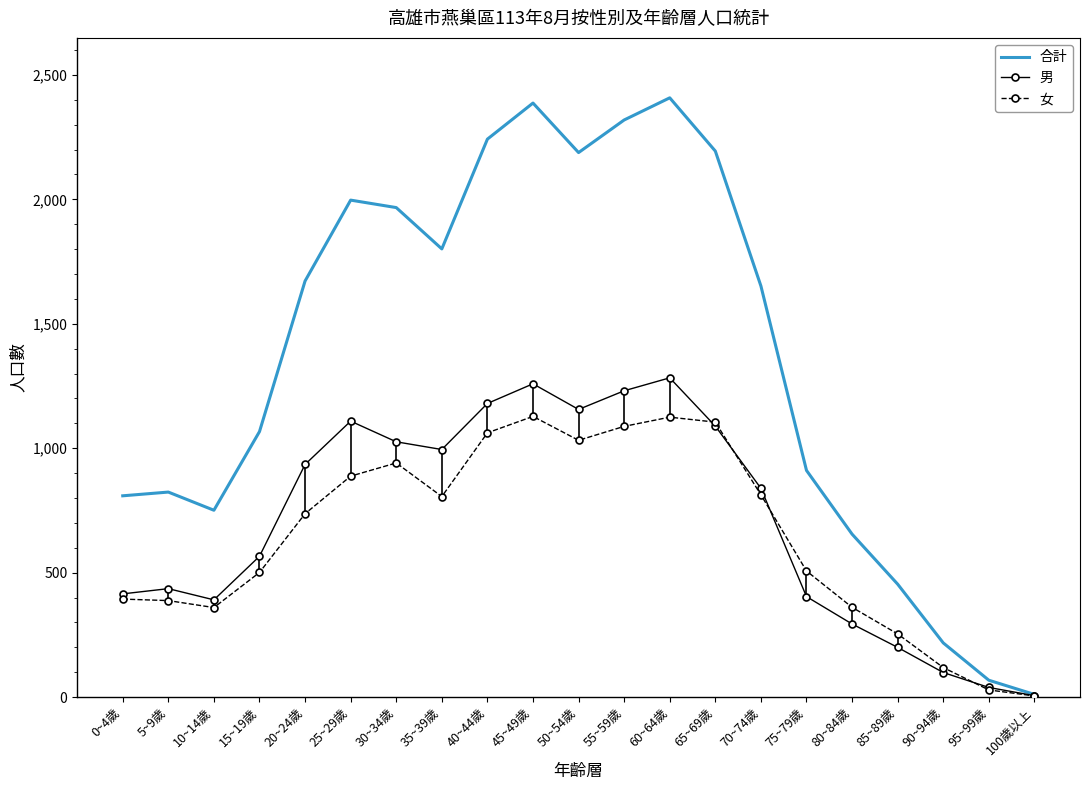

The value of 男 at 60~64歲 is 2174. True or false?

False